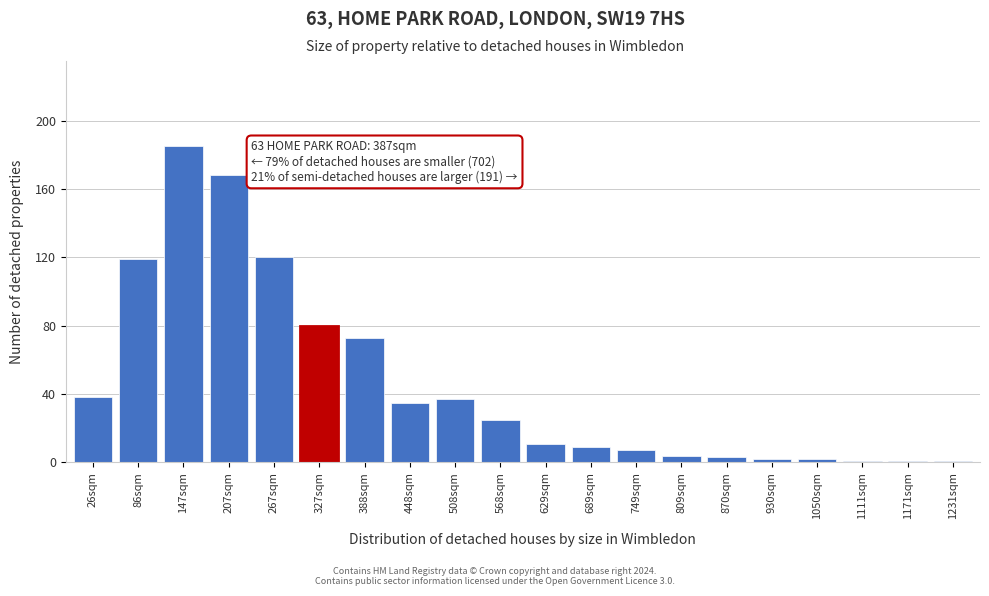

Reading left to right, extract all data points from this chart.

26sqm=38	86sqm=119	147sqm=185	207sqm=168	267sqm=120	327sqm=80	388sqm=73	448sqm=35	508sqm=37	568sqm=25	629sqm=11	689sqm=9	749sqm=7	809sqm=4	870sqm=3	930sqm=2	1050sqm=2	1111sqm=1	1171sqm=1	1231sqm=1